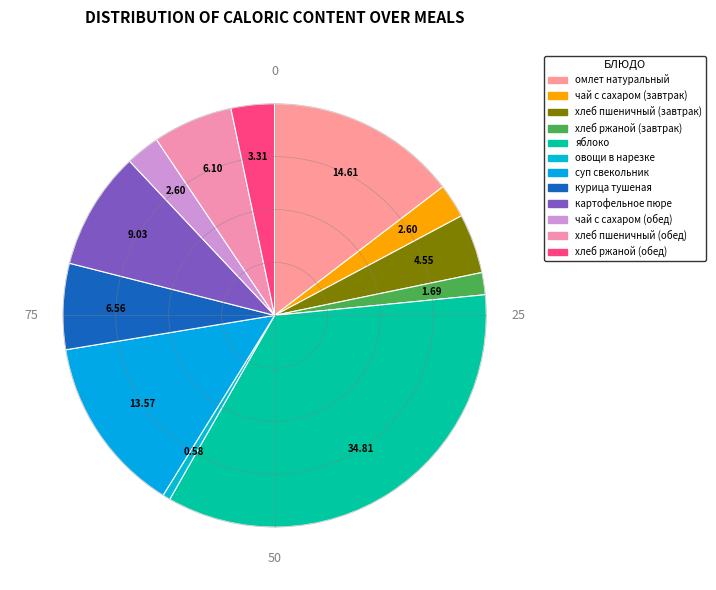

How many slices are in this pie chart?

12